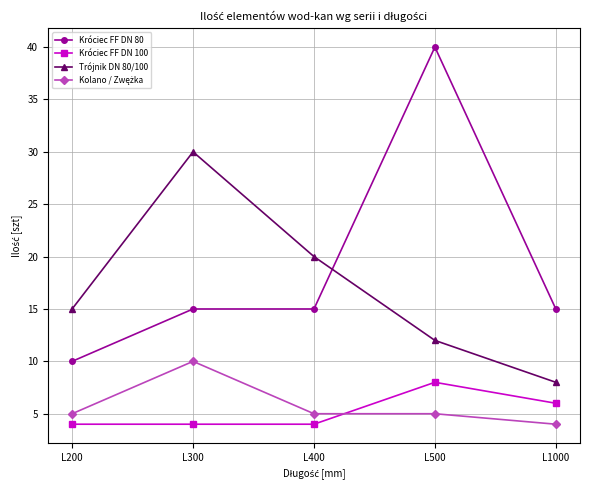

At which category is the sum across all series the highest?

L500